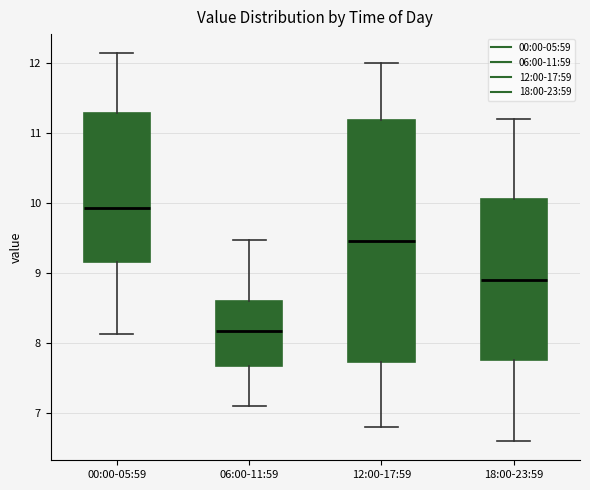

Reading left to right, transcribe this box plot: for each box, give where its median line is, the range the box spans, and where its two whiskers end, as read against the y-axis. The values are not printed on the chart, so give them approximately, as read against the axis.

00:00-05:59: median 9.9, box 9.2 to 11.3, whiskers 8.1 to 12.1
06:00-11:59: median 8.2, box 7.7 to 8.6, whiskers 7.1 to 9.5
12:00-17:59: median 9.5, box 7.7 to 11.2, whiskers 6.8 to 12.0
18:00-23:59: median 8.9, box 7.8 to 10.1, whiskers 6.6 to 11.2